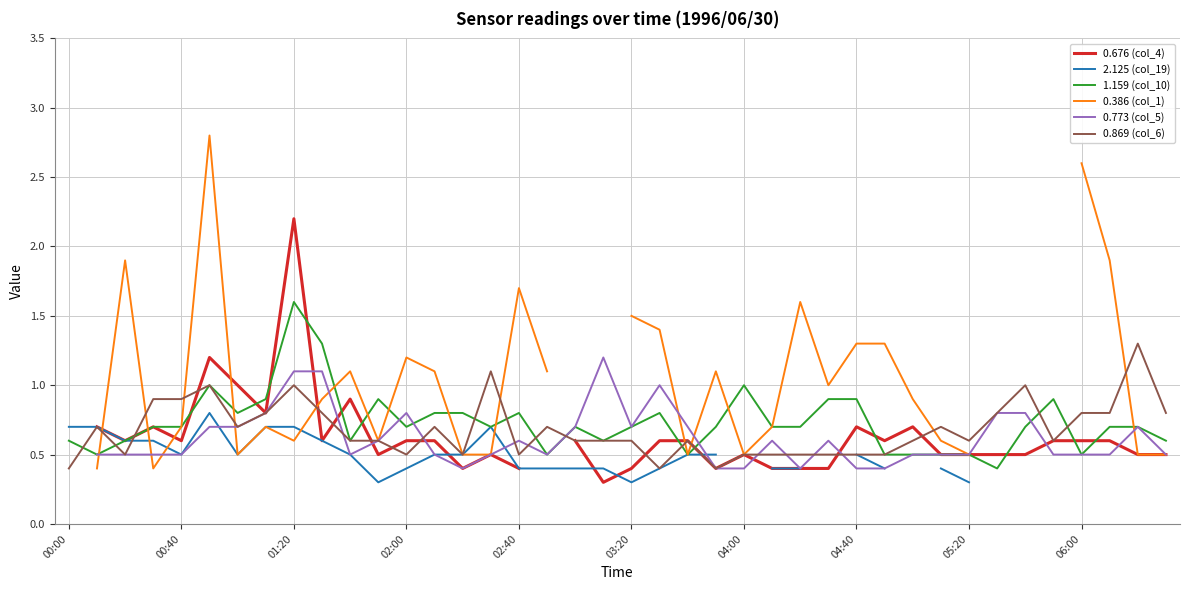

How many 0.773 (col_5) values are between 0 and 1?

36